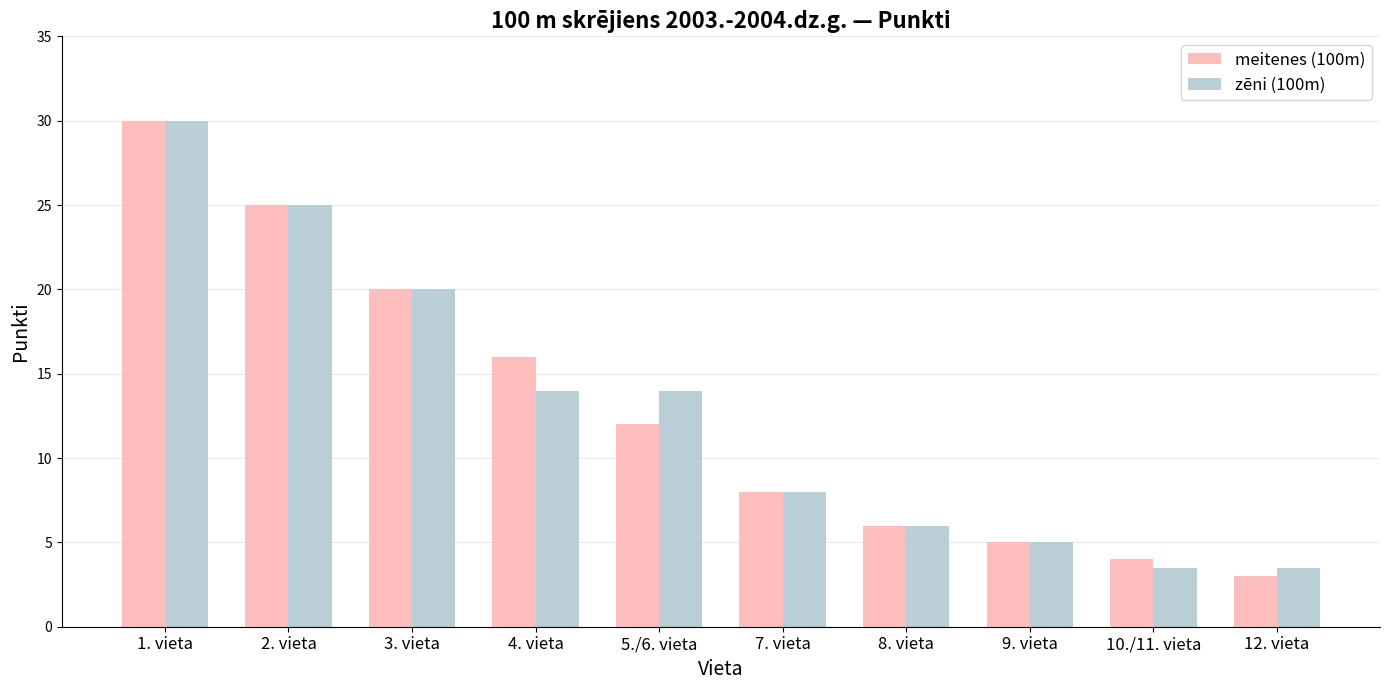

Between 3. vieta and 10./11. vieta, which series saw the biggest shift?

zēni (100m)